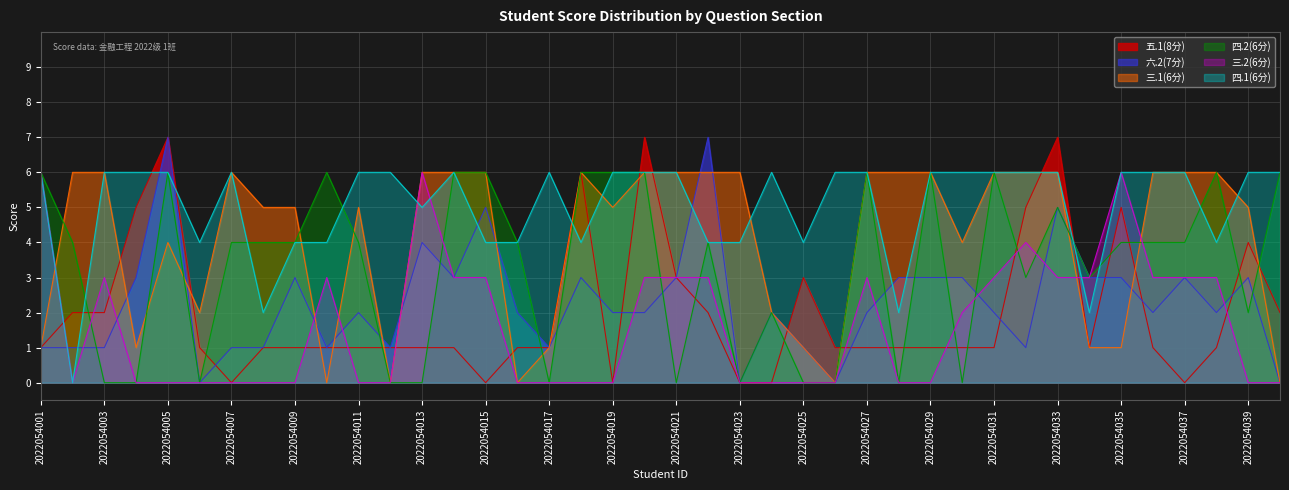

How many interior local valleys does the 六.2(7分) series have?

10